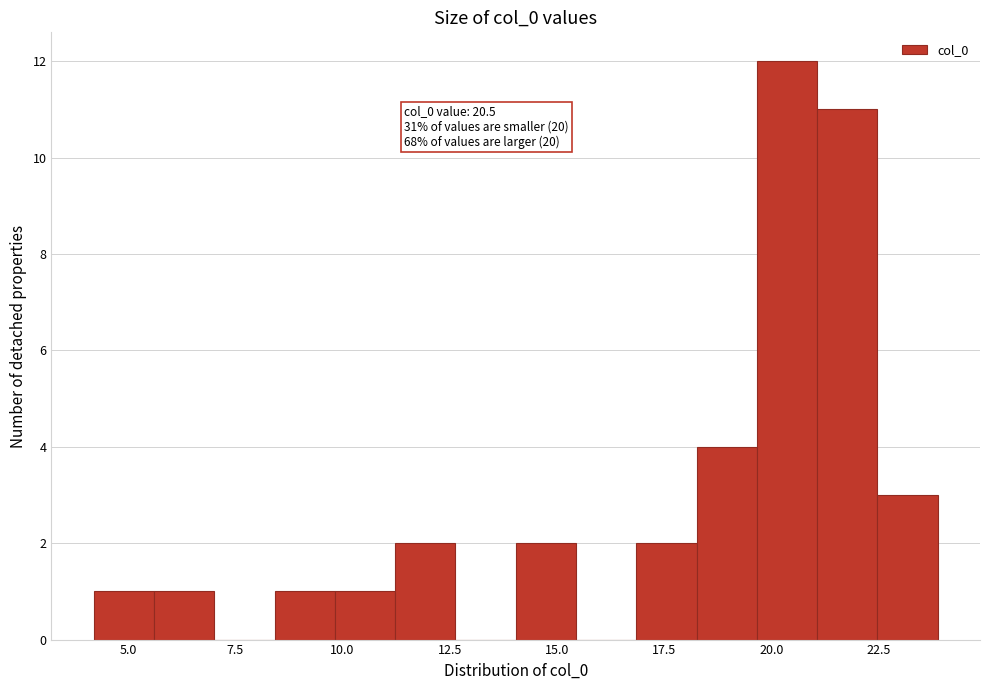

Around what value on the x-axis is the tallest bar? Give the approximate position of its centre, as read against the axis.

20.5